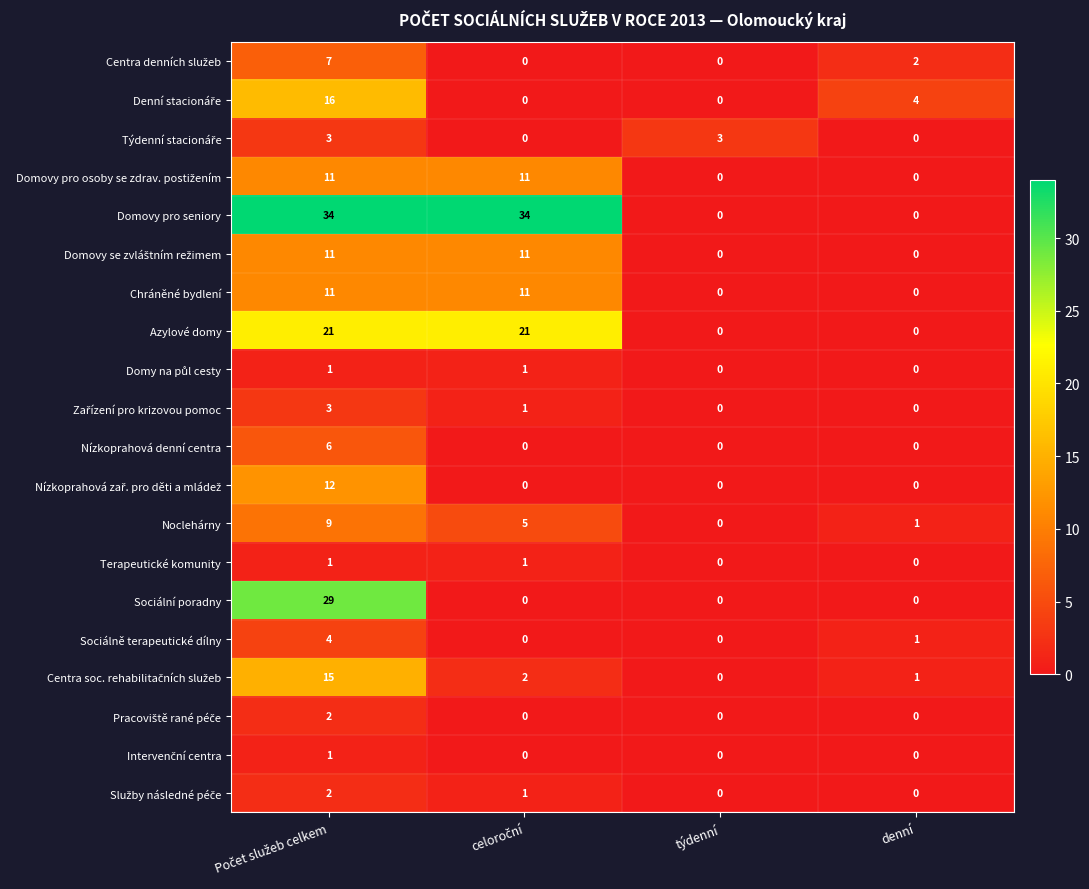

What is the highest value of the Sociální poradny series?

29